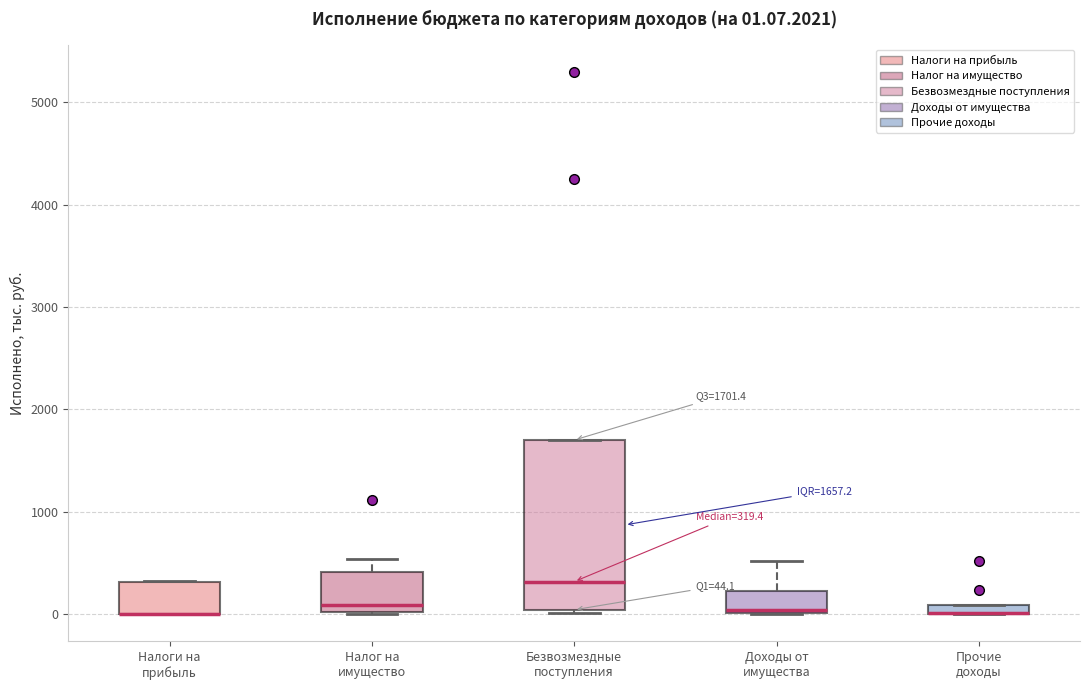

Comparing the boxes themselves (not the whiskers), which one is the tallest?

Безвозмездные поступления